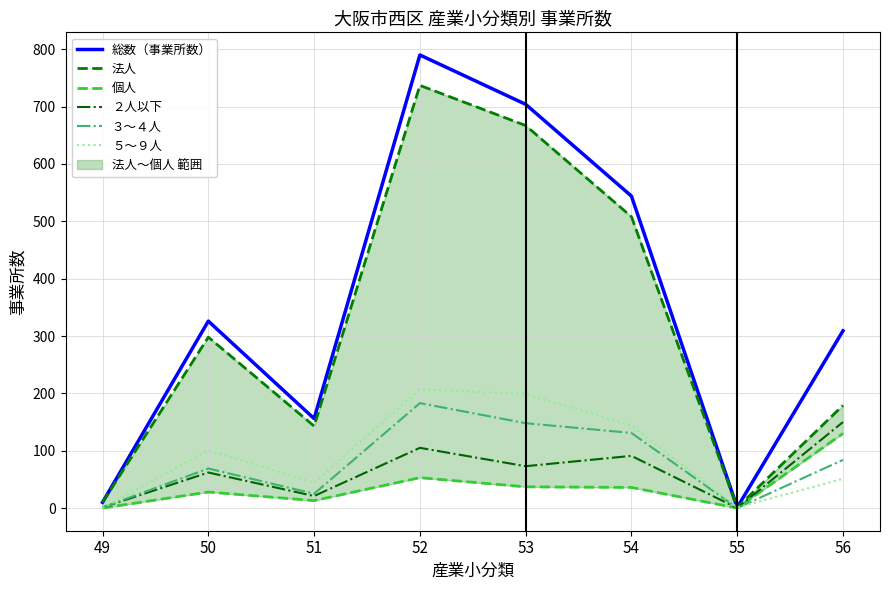

True or false: ２人以下 and 個人 cross at least once.

False